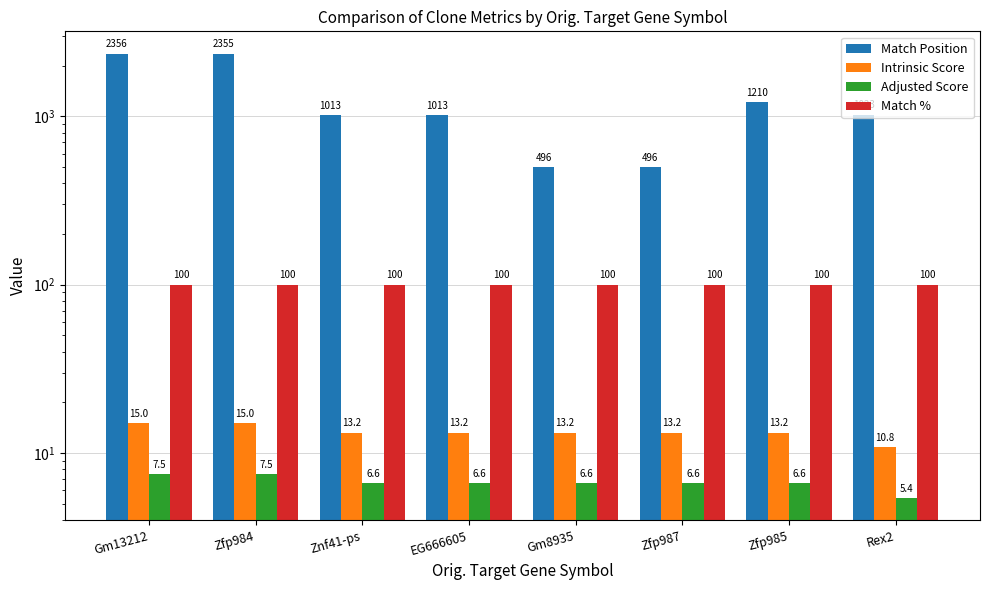

True or false: Intrinsic Score has a value of 13.2 at Zfp985.

True